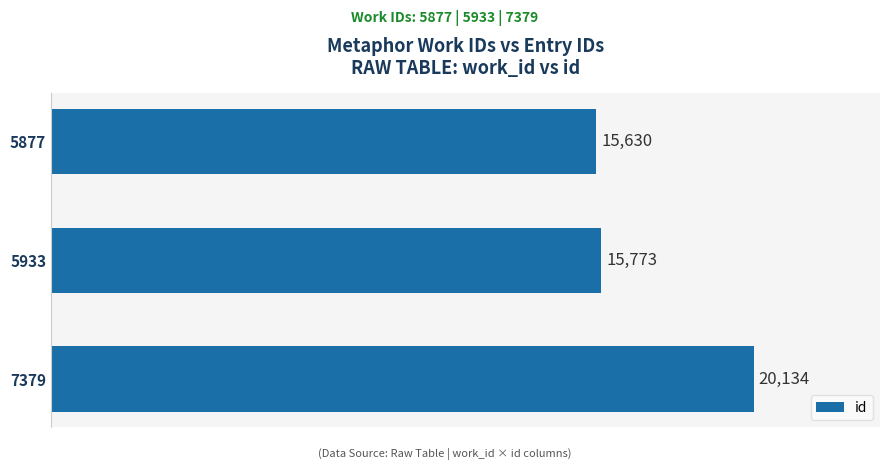

List the labels in order of value, smallest first.

5877, 5933, 7379